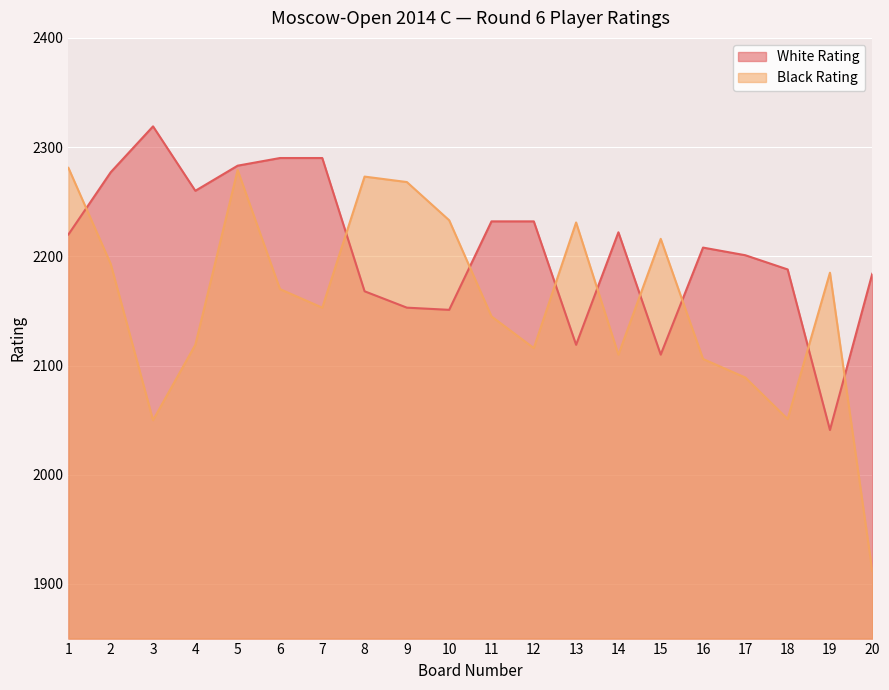

Read the Black Rating value at 6, to the nearest 5.

2170